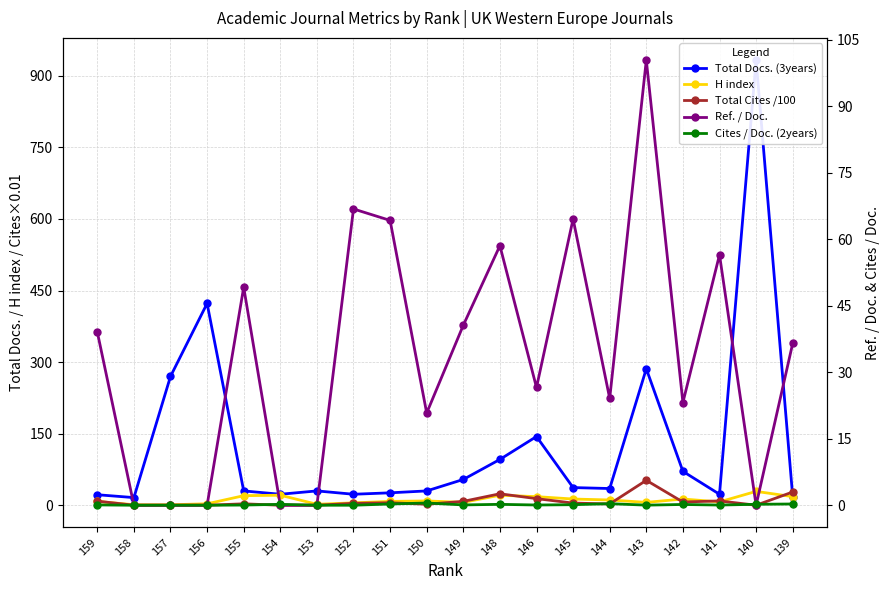

Is this an area chart (filled region under the line)?

No